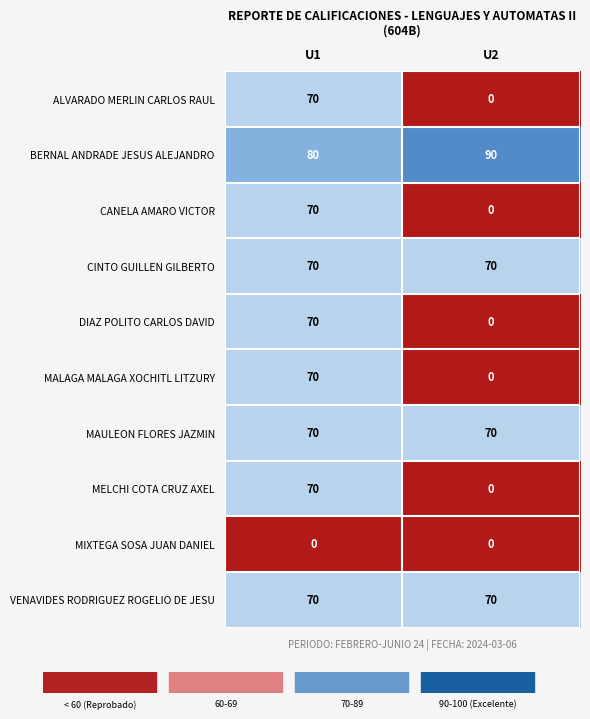

List the labels in order of BERNAL ANDRADE JESUS ALEJANDRO value, largest first.

U2, U1